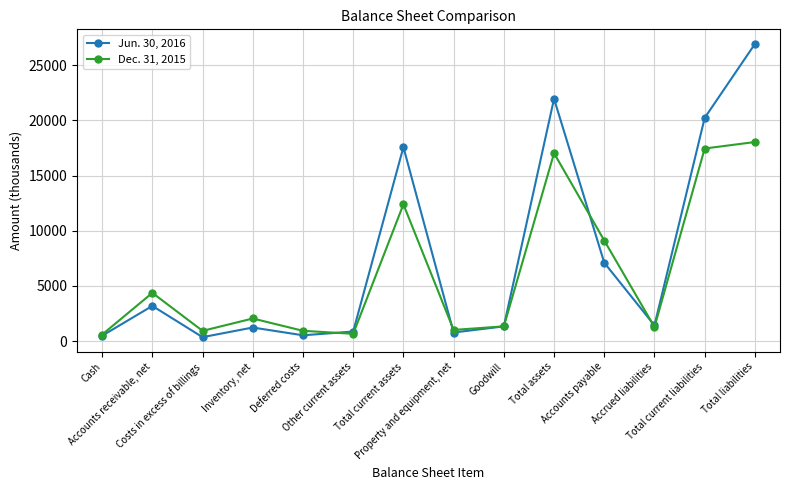

Which series has the largest range (max minus min)?

Jun. 30, 2016